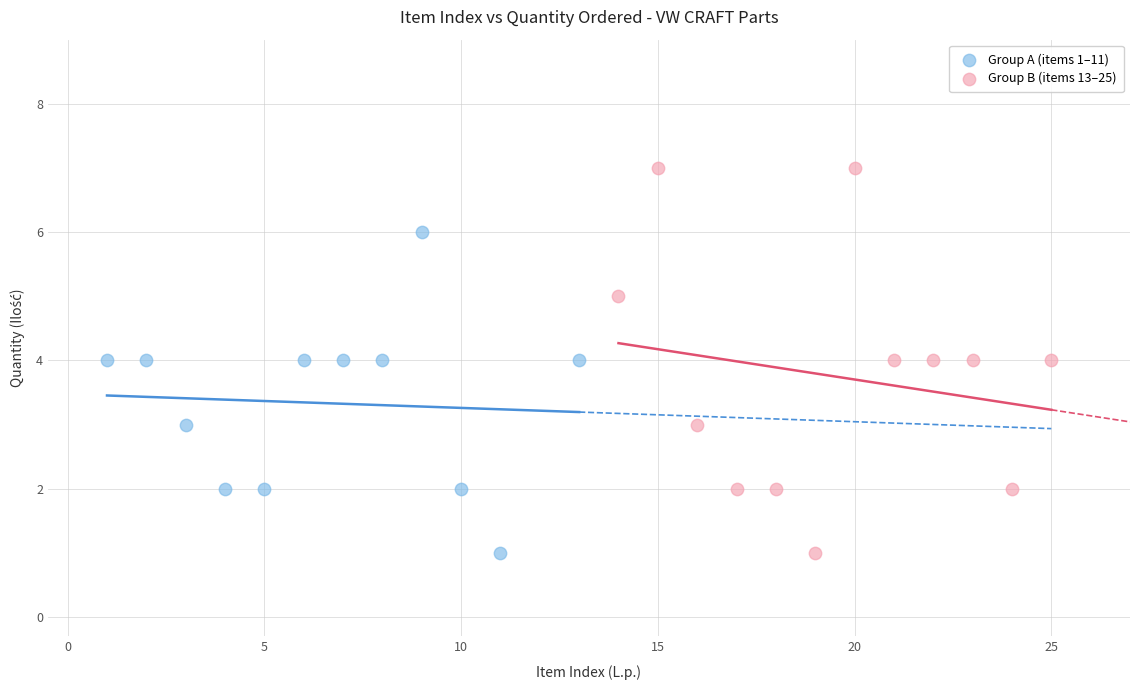

Which series reaches the maximum Y coordinate?

Group B (items 13–25)